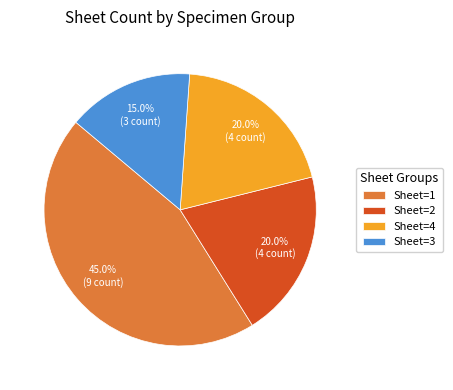

How many segments does this pie chart have?

4